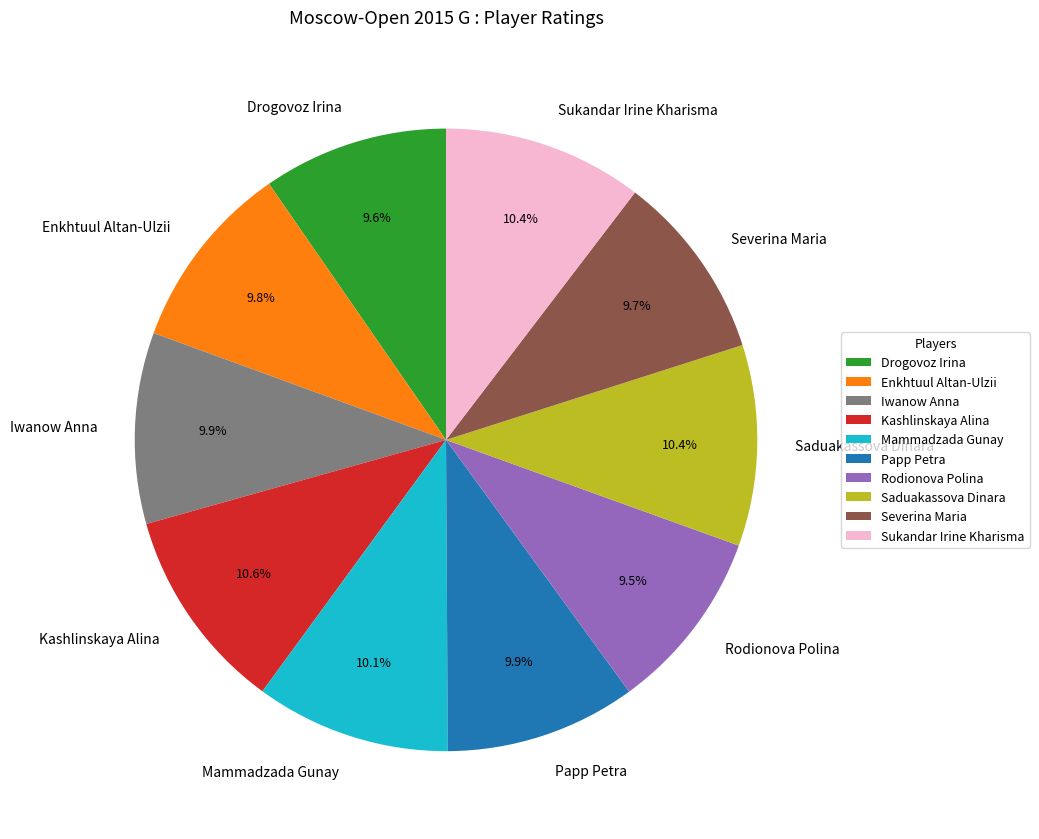

What is the ratio of the value at Drogovoz Irina to the value at Mammadzada Gunay?

1.0